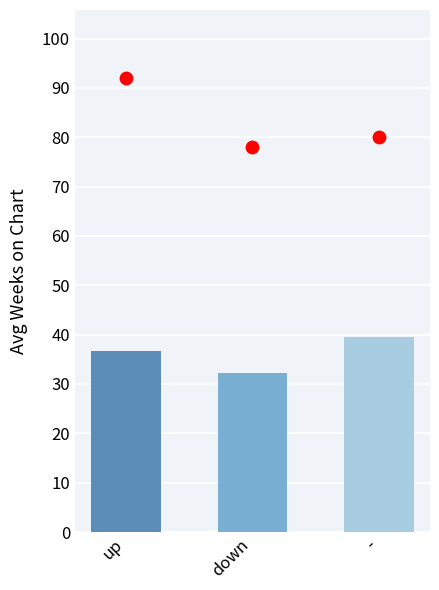

Which has a higher value, - or up?

-